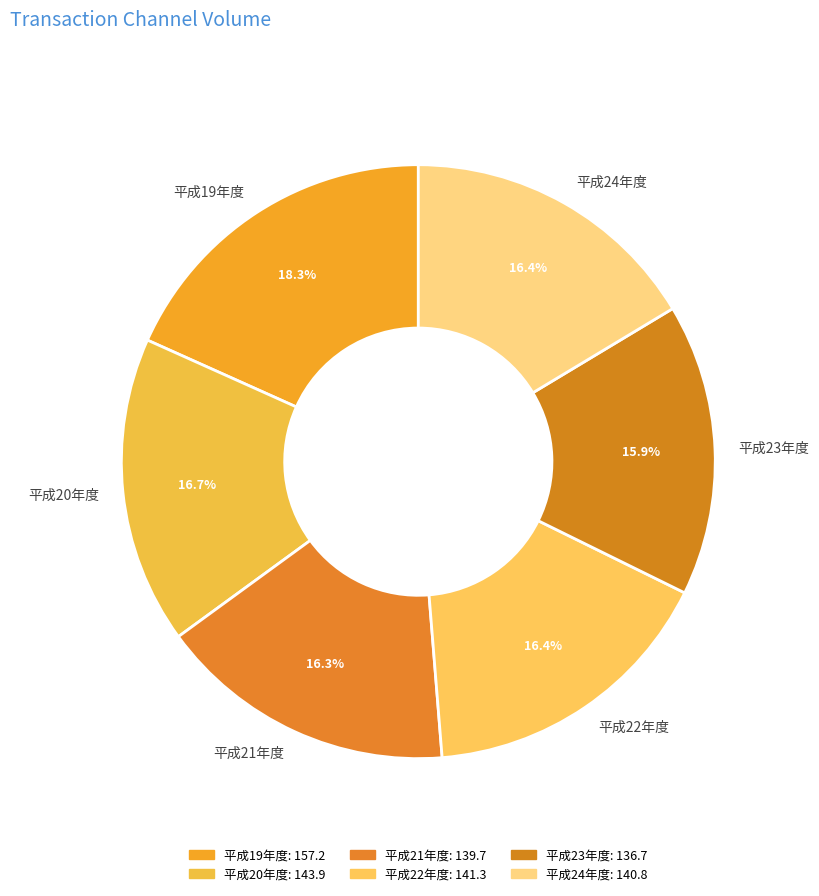

The 平成24年度 slice represents 28% of the pie. True or false?

False